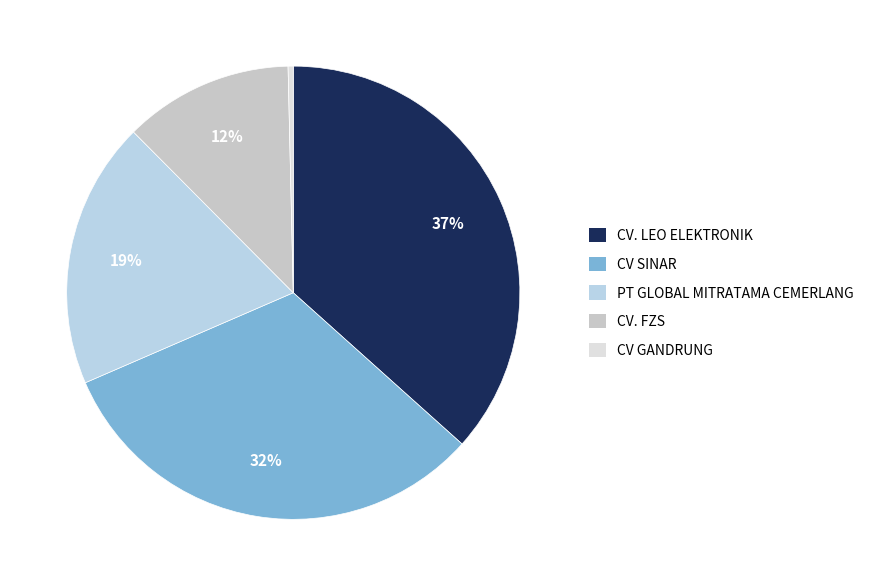

Count the number of slices in the pie.

5